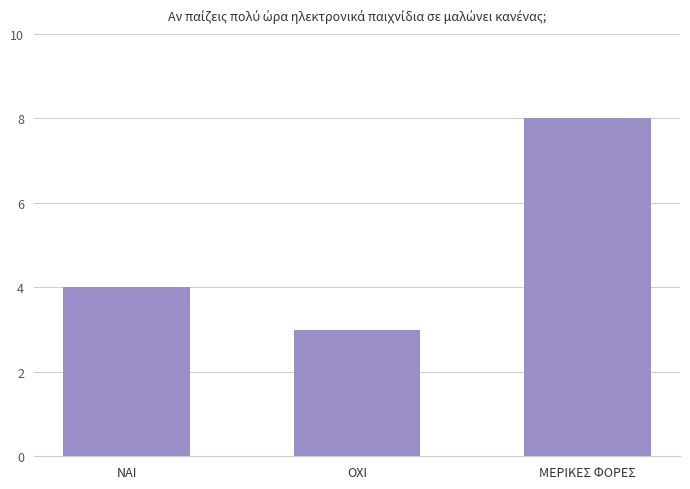

List the labels in order of value, smallest first.

ΟΧΙ, ΝΑΙ, ΜΕΡΙΚΕΣ ΦΟΡΕΣ